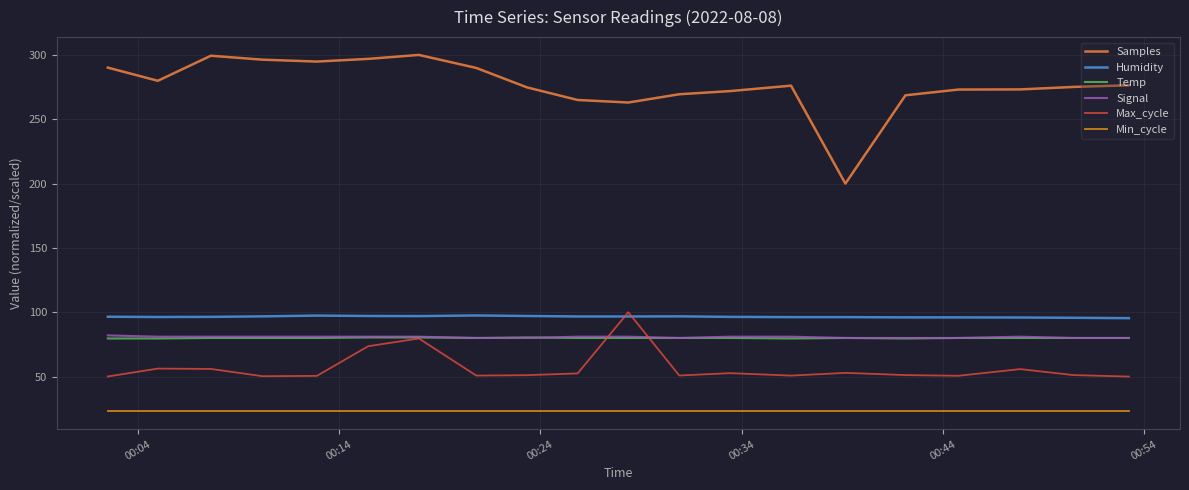

Count the number of categories in the chart.

20